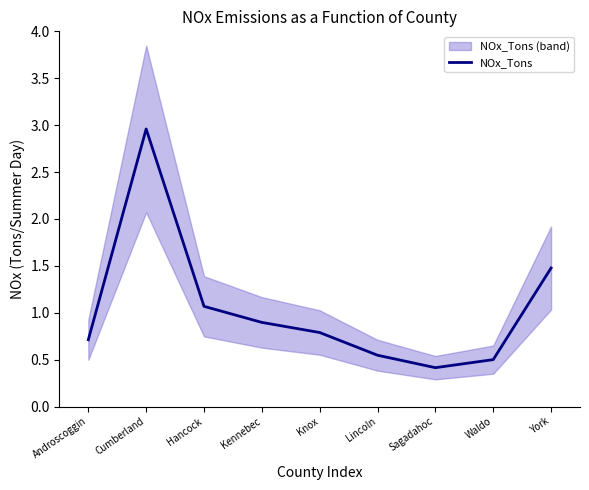

Count the number of categories in the chart.

9